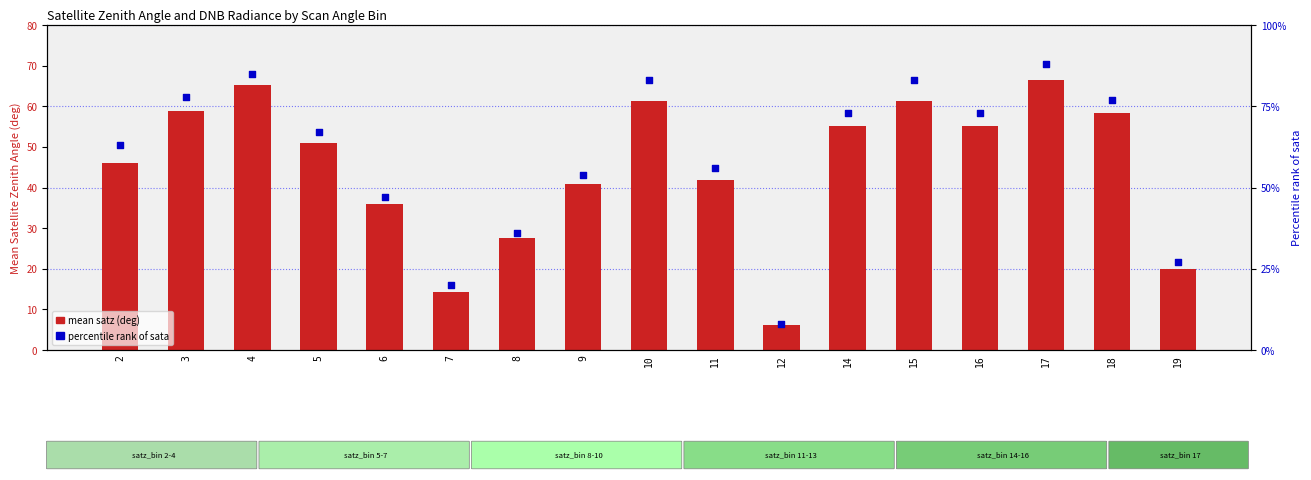

Is the value of mean satz (deg) at 11 greater than the value of percentile sata at 6?

No